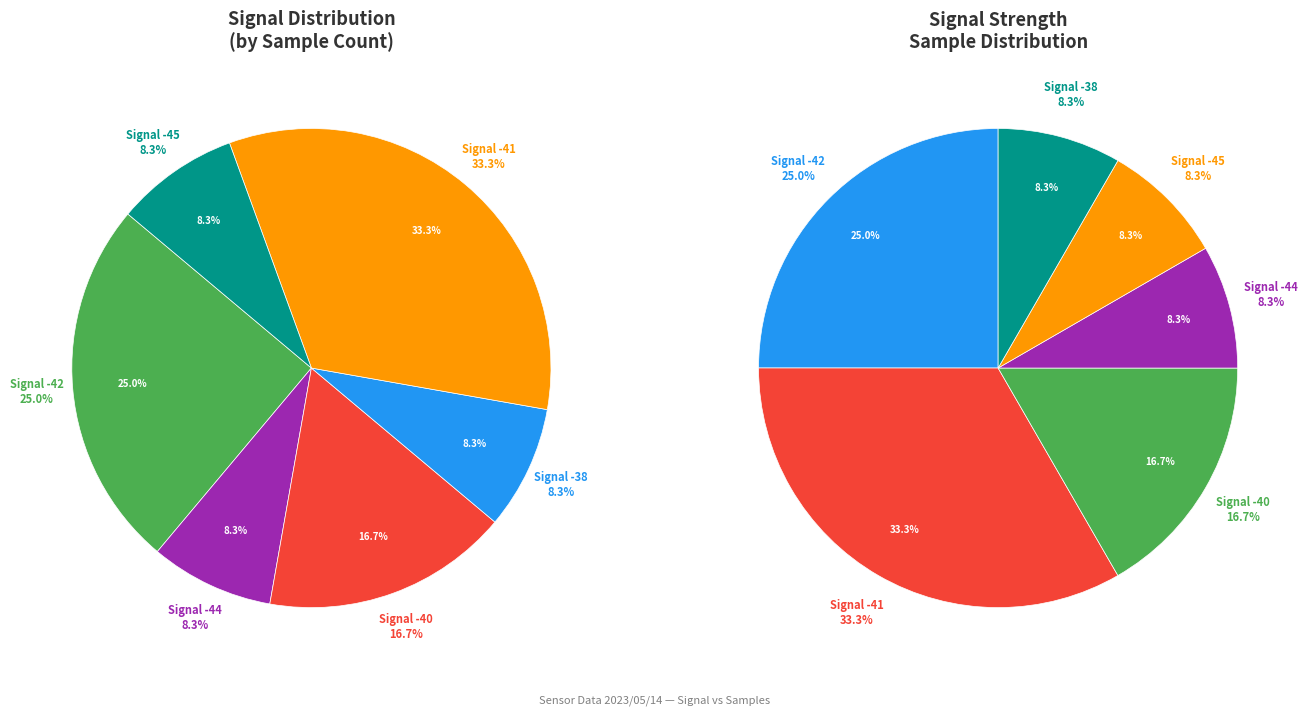

Which has a higher value, -42 or -42?

-42